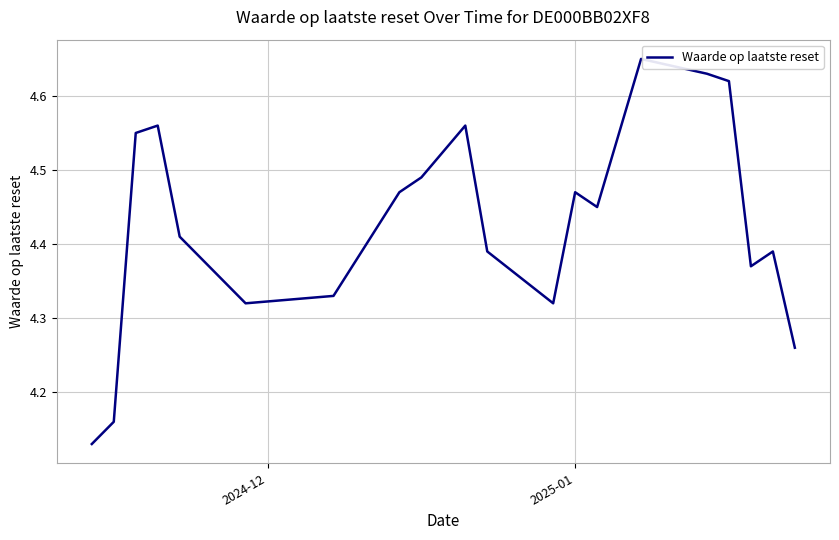

What is the difference between the maximum and minimum values?

0.5